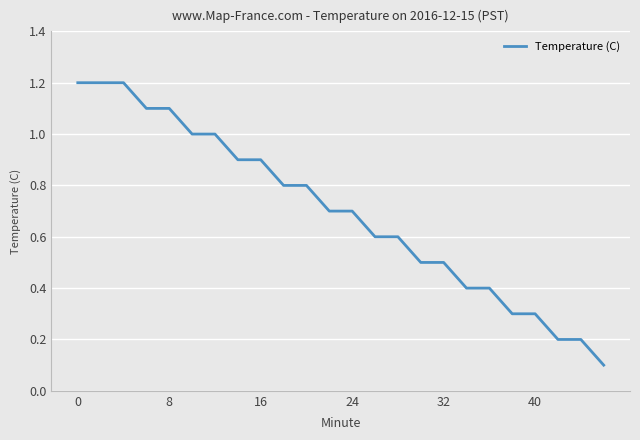

What is the sum of all values?

16.7